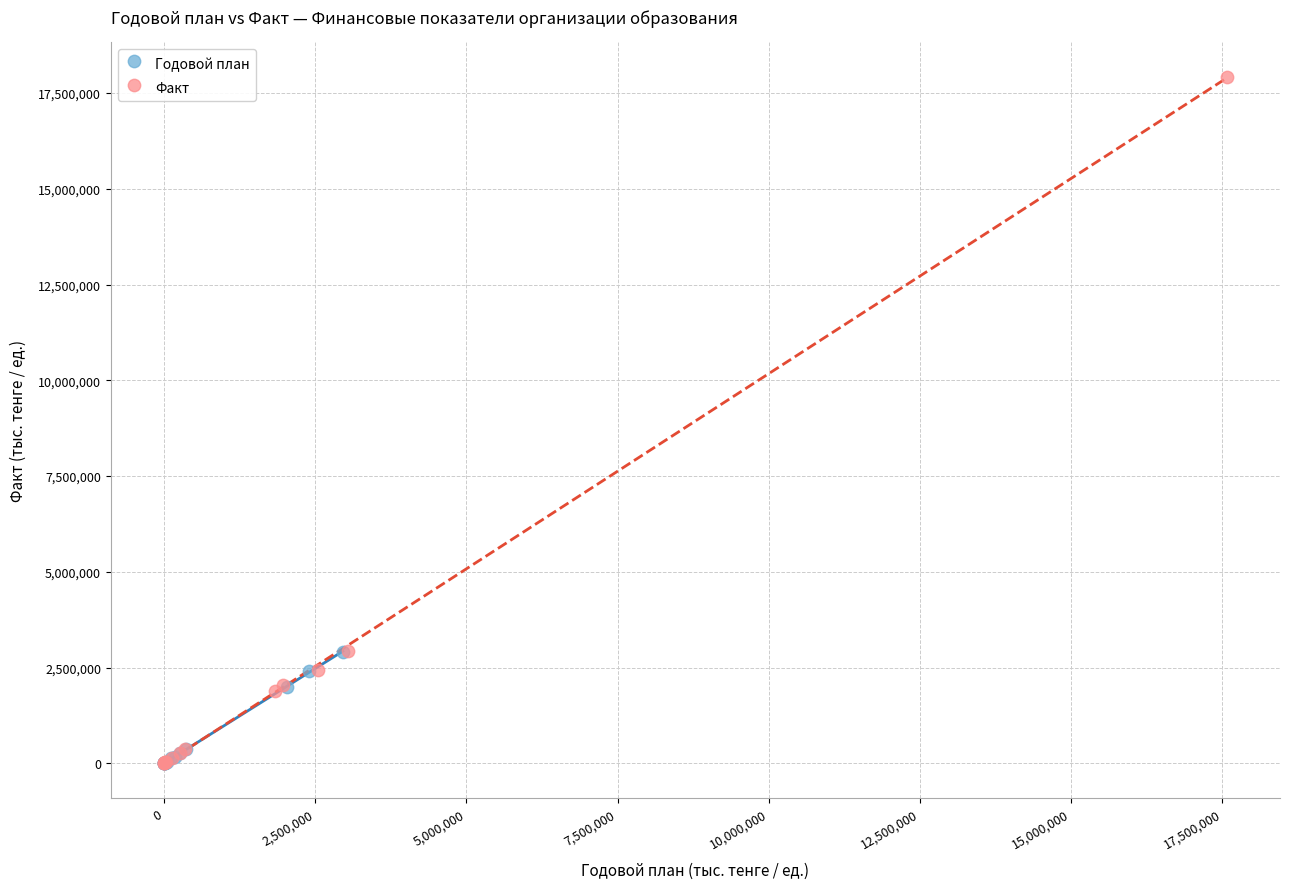

Which series has the widest spread of Y values?

Факт